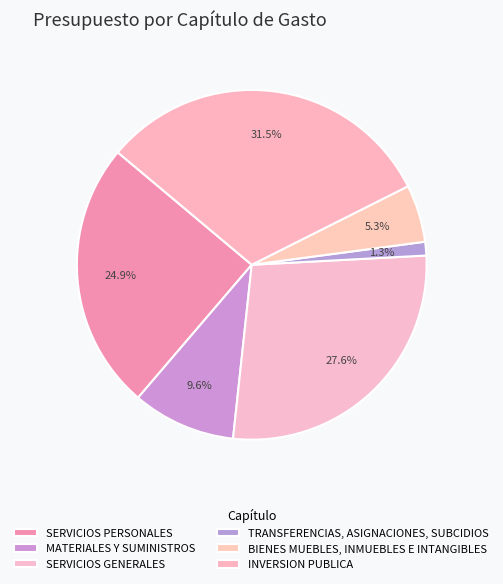

To the nearest percent, what percentage of the pie is BIENES MUEBLES, INMUEBLES E INTANGIBLES?

5%